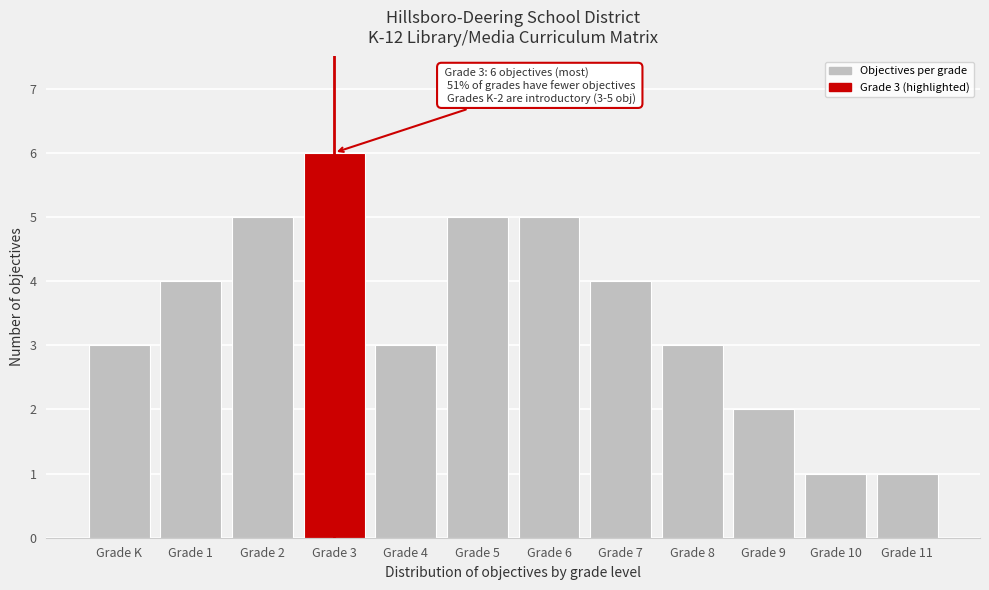

Reading left to right, extract all data points from this chart.

3	4	5	6	3	5	5	4	3	2	1	1